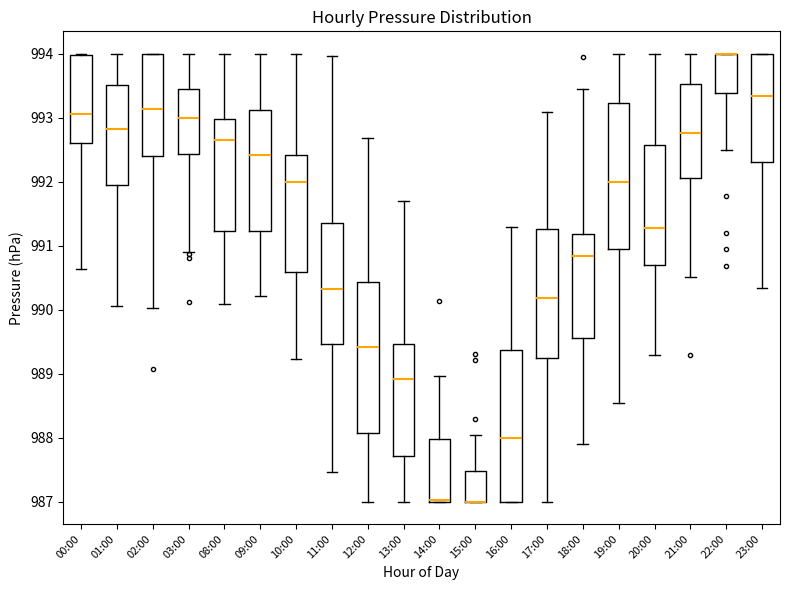

Reading left to right, transcribe this box plot: for each box, give where its median line is, the range the box spans, and where its two whiskers end, as read against the y-axis. The values are not printed on the chart, so give them approximately, as read against the axis.

00:00: median 993.1, box 992.6 to 994.0, whiskers 990.6 to 994.0
01:00: median 992.8, box 992.0 to 993.5, whiskers 990.1 to 994.0
02:00: median 993.1, box 992.4 to 994.0, whiskers 990.0 to 994.0
03:00: median 993.0, box 992.4 to 993.4, whiskers 990.9 to 994.0
08:00: median 992.6, box 991.2 to 993.0, whiskers 990.1 to 994.0
09:00: median 992.4, box 991.2 to 993.1, whiskers 990.2 to 994.0
10:00: median 992.0, box 990.6 to 992.4, whiskers 989.2 to 994.0
11:00: median 990.3, box 989.5 to 991.4, whiskers 987.5 to 994.0
12:00: median 989.4, box 988.1 to 990.4, whiskers 987.0 to 992.7
13:00: median 988.9, box 987.7 to 989.5, whiskers 987.0 to 991.7
14:00: median 987.0 (just above the box's lower edge), box 987.0 to 988.0, whiskers 987.0 to 989.0
15:00: median 987.0 (drawn on the box's lower edge), box 987.0 to 987.5, whiskers 987.0 to 988.0
16:00: median 988.0, box 987.0 to 989.4, whiskers 987.0 to 991.3
17:00: median 990.2, box 989.2 to 991.3, whiskers 987.0 to 993.1
18:00: median 990.8, box 989.6 to 991.2, whiskers 987.9 to 993.4
19:00: median 992.0, box 990.9 to 993.2, whiskers 988.5 to 994.0
20:00: median 991.3, box 990.7 to 992.6, whiskers 989.3 to 994.0
21:00: median 992.8, box 992.1 to 993.5, whiskers 990.5 to 994.0
22:00: median 994.0 (drawn on the box's upper edge), box 993.4 to 994.0, whiskers 992.5 to 994.0
23:00: median 993.3, box 992.3 to 994.0, whiskers 990.3 to 994.0